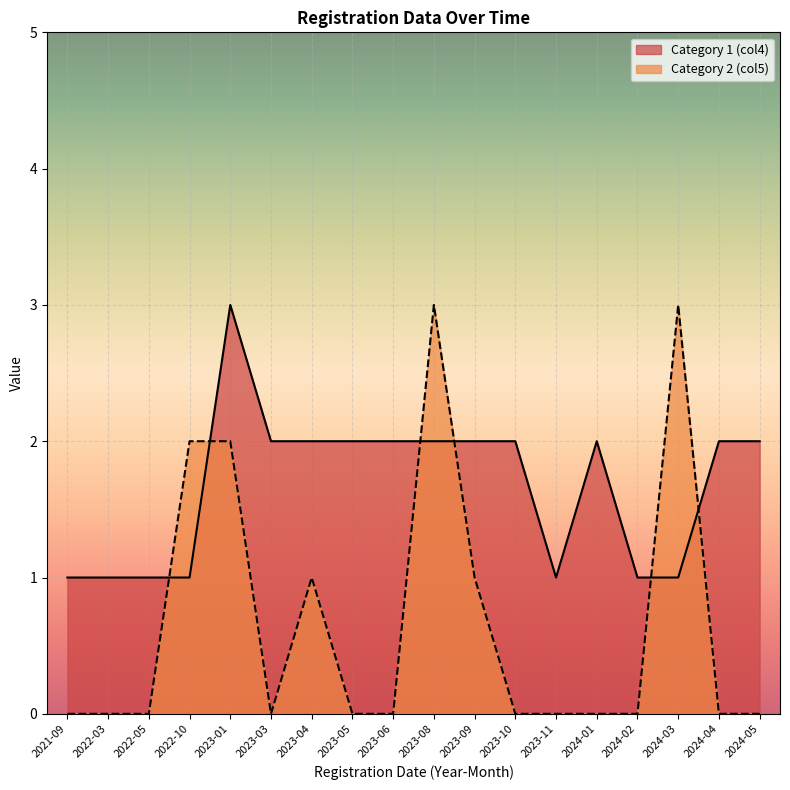

What is the maximum value for Category 1 (col4)?

3